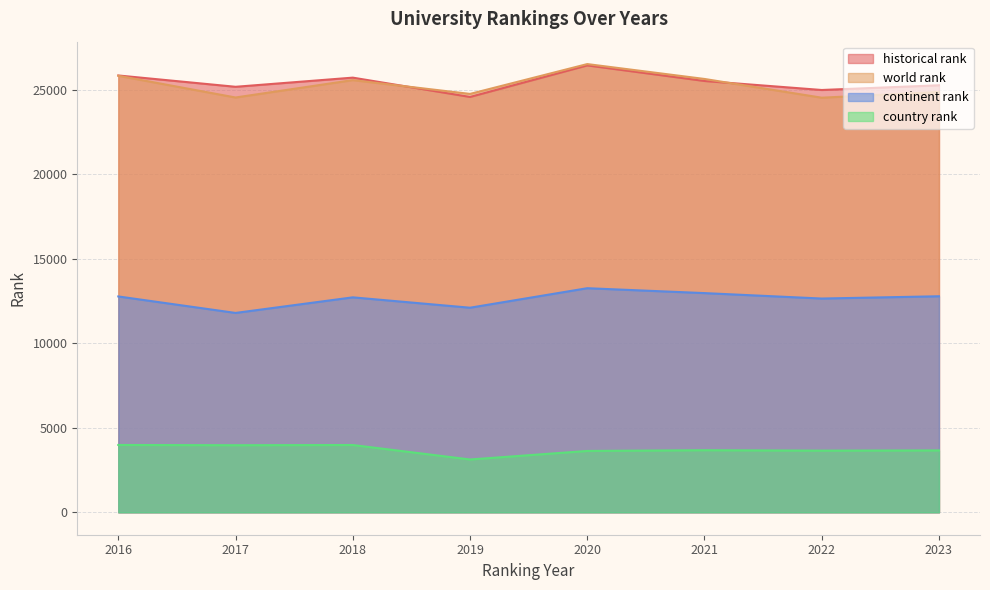

What is the highest value of the world rank series?

26533.0